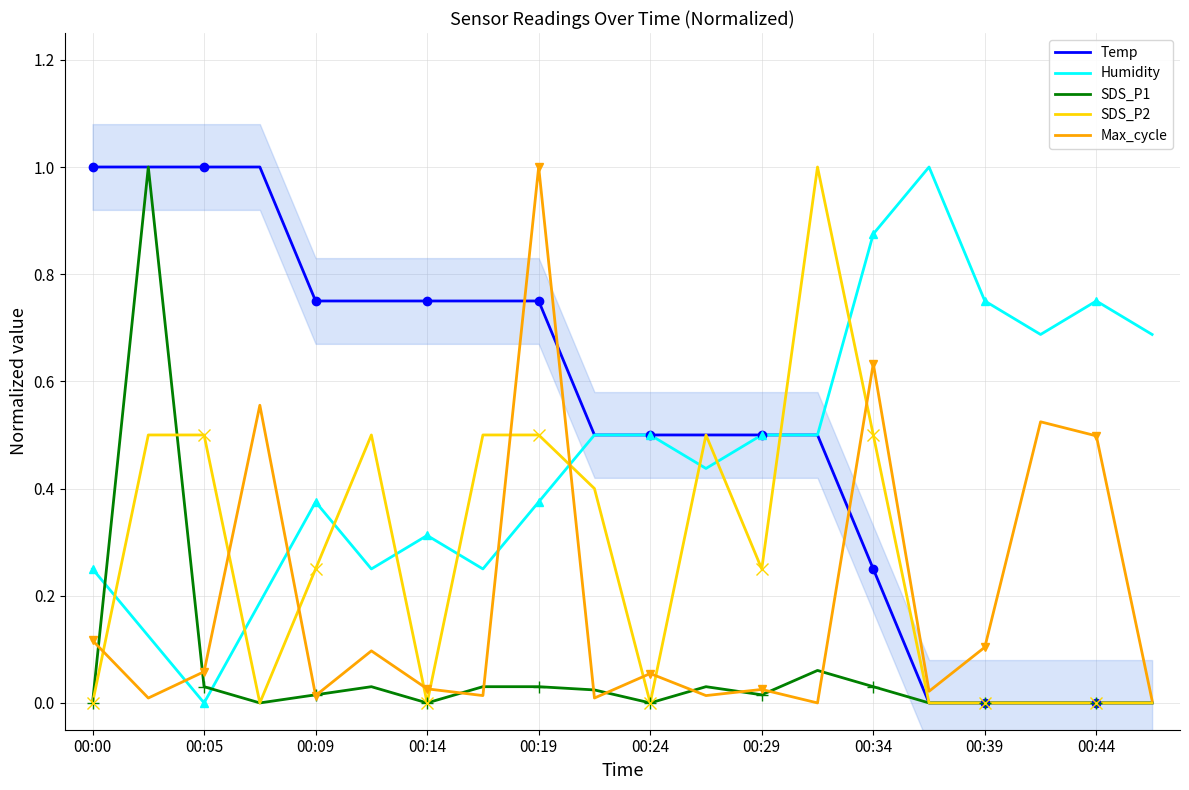

How many lines are shown in the chart?

5